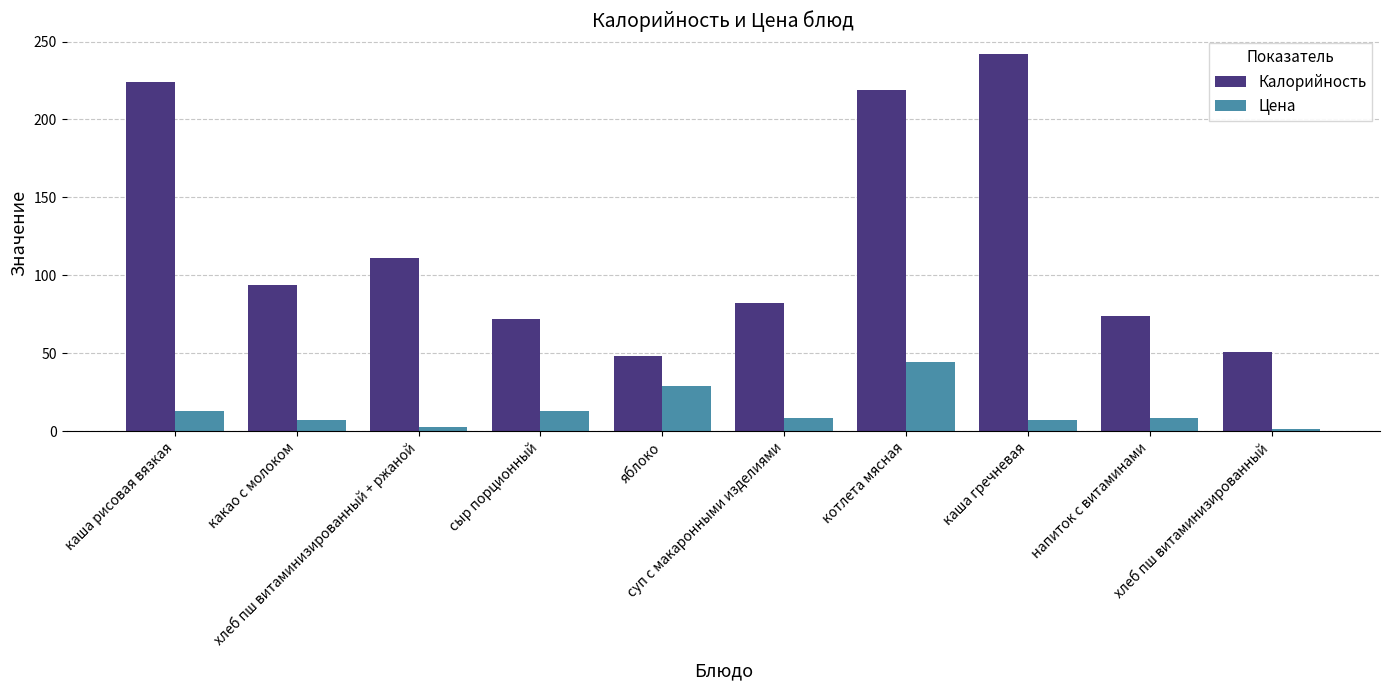

Where does the Калорийность series first go above 94?

каша рисовая вязкая